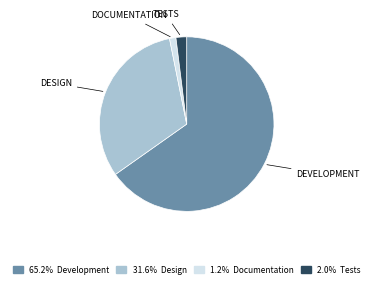

Is there a majority slice in this chart?

Yes